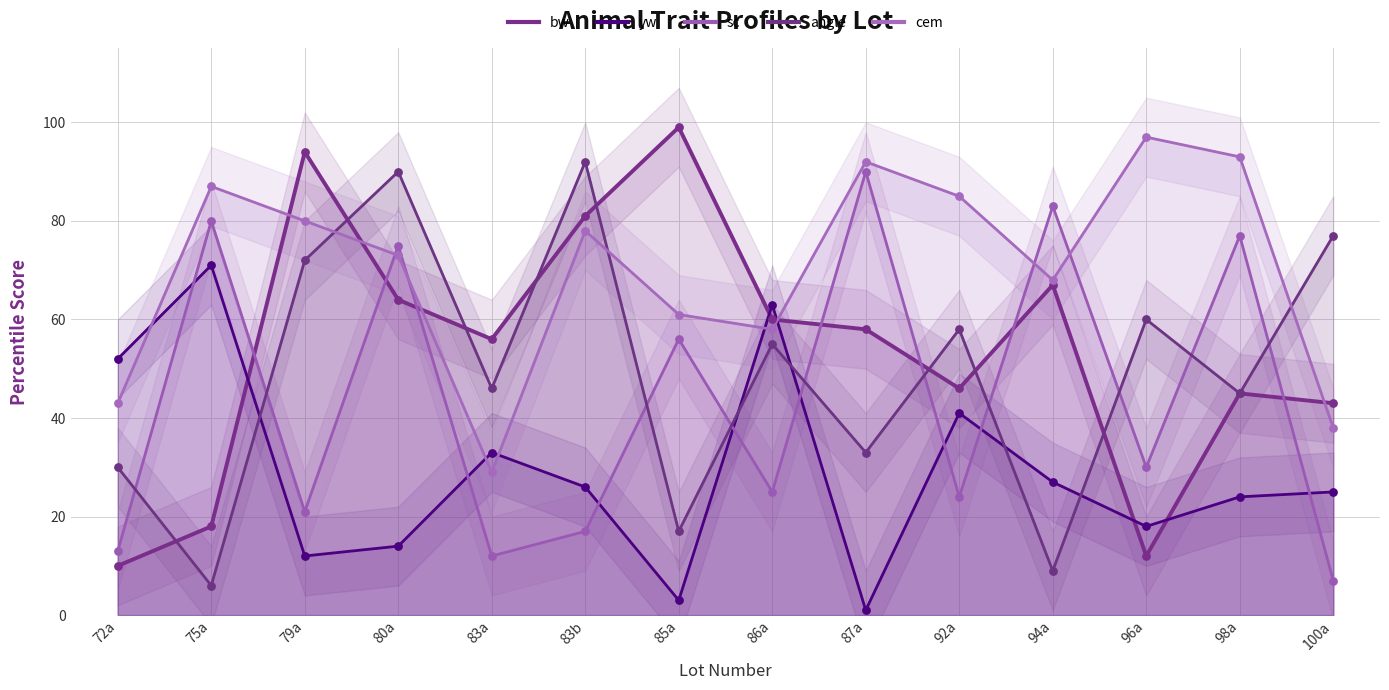

What is the total value across all series at 96a?

217